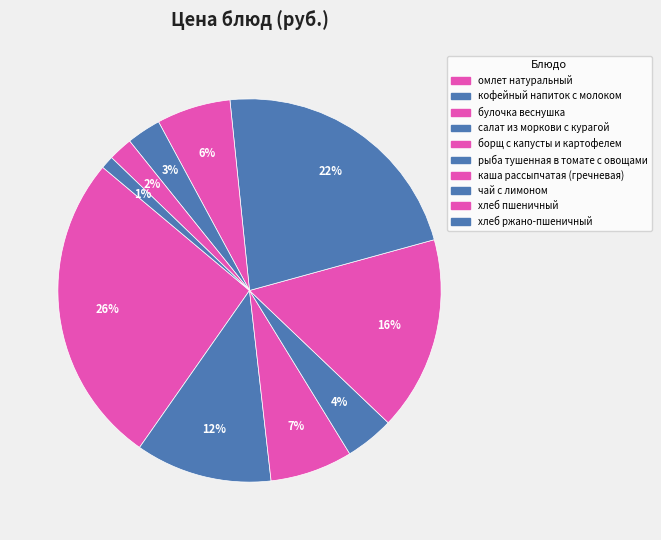

To the nearest percent, what portion does борщ с капусты и картофелем represent?

16%